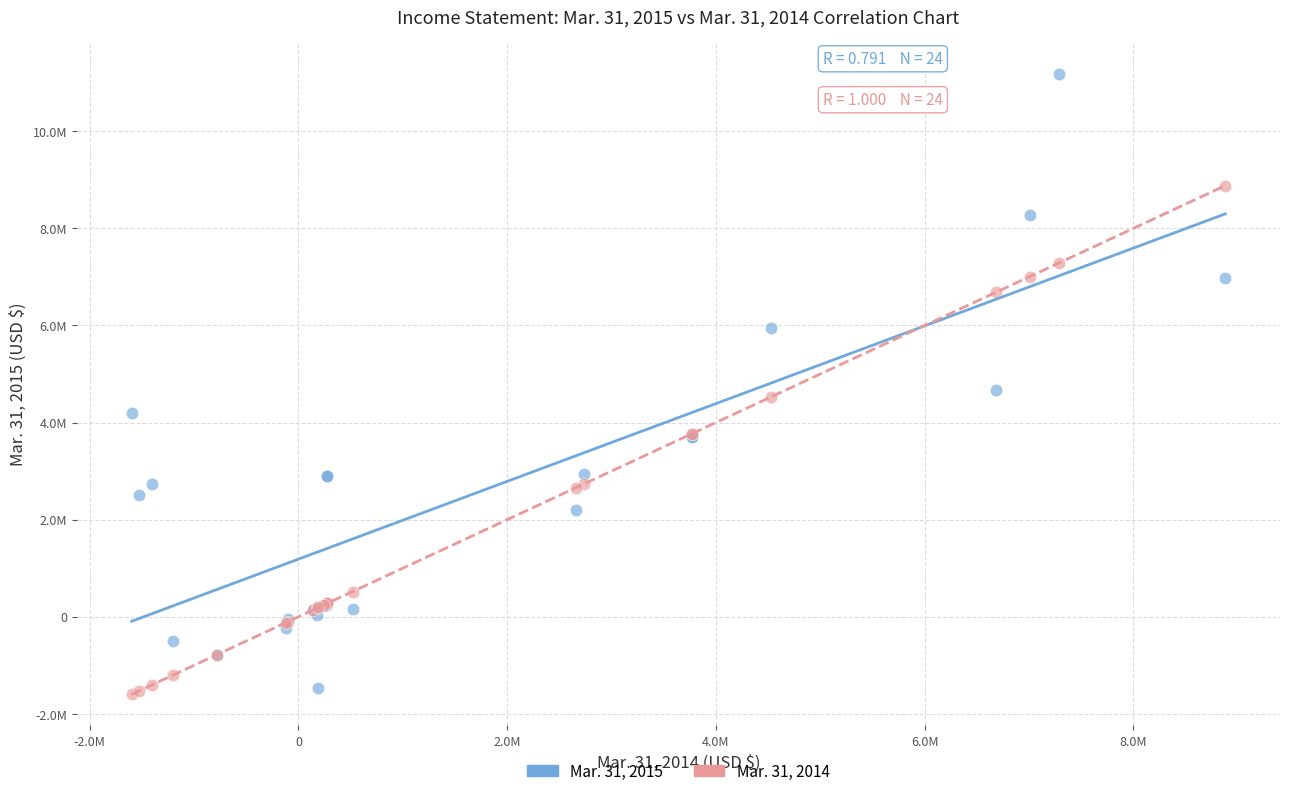

Which series has the largest Y range (max minus min)?

Mar. 31, 2015